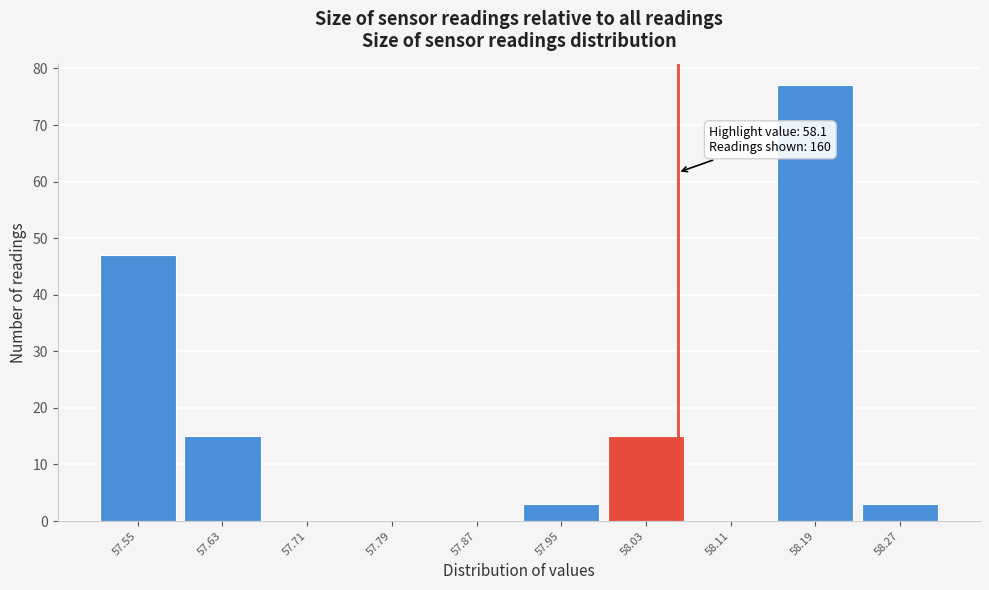

Reading left to right, extract all data points from this chart.

57.55=47	57.63=15	57.71=0	57.79=0	57.87=0	57.95=3	58.03=15	58.11=0	58.19=77	58.27=3